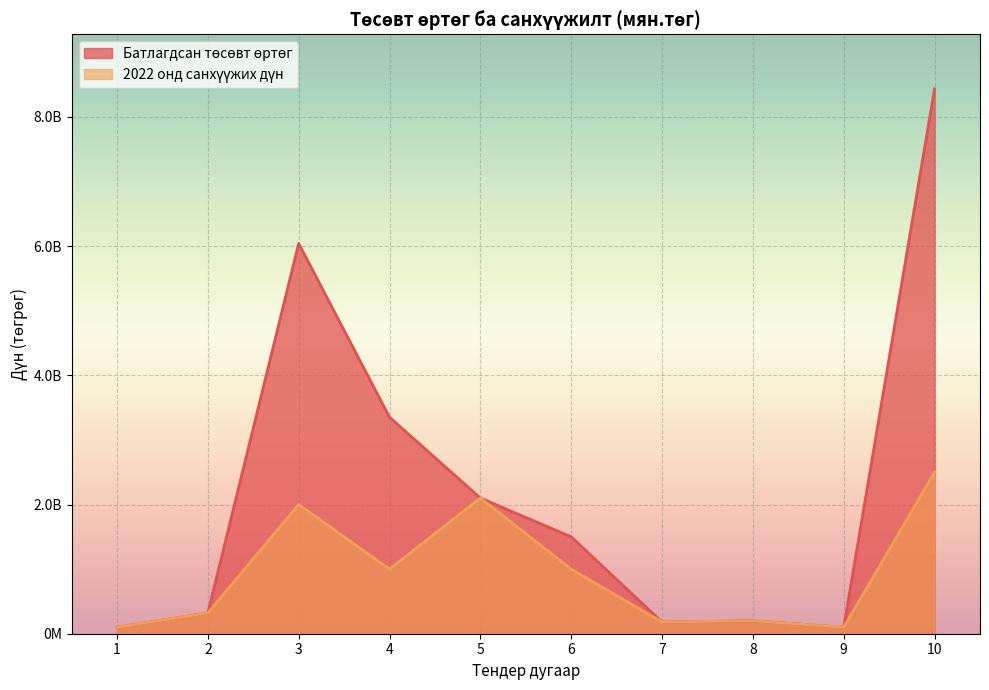

True or false: 2022 онд санхүүжих дүн and Батлагдсан төсөвт өртөг intersect in this chart.

False